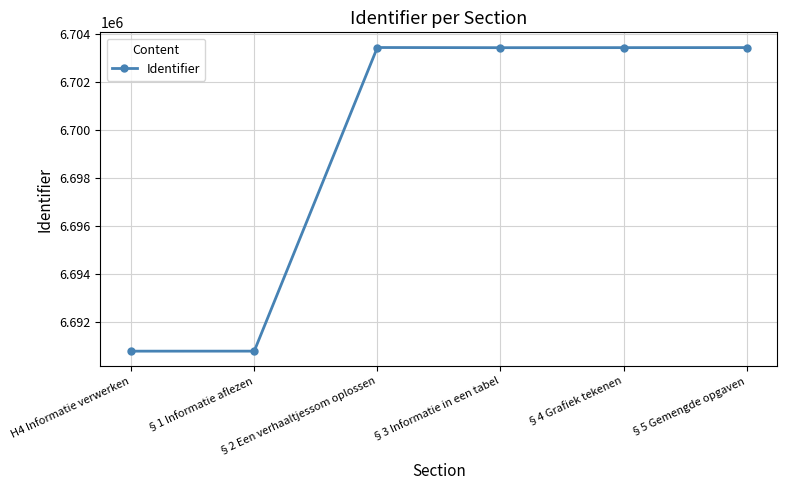

Does the chart have visible grid lines?

Yes